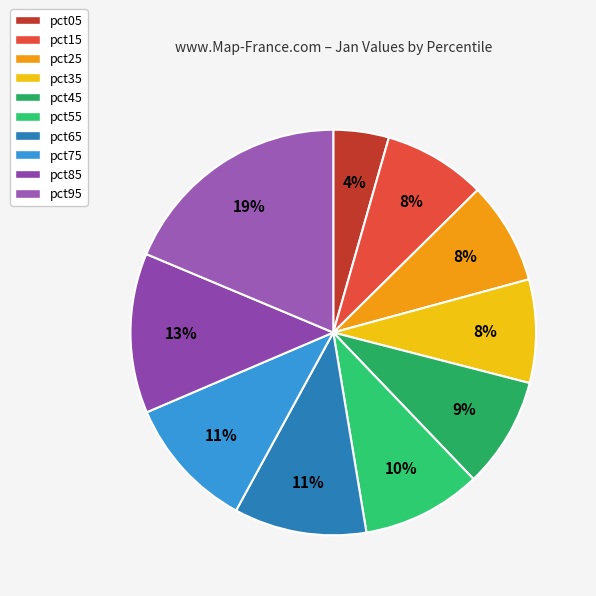

Combined, do pct25 and pct55 account for over 50%?

No